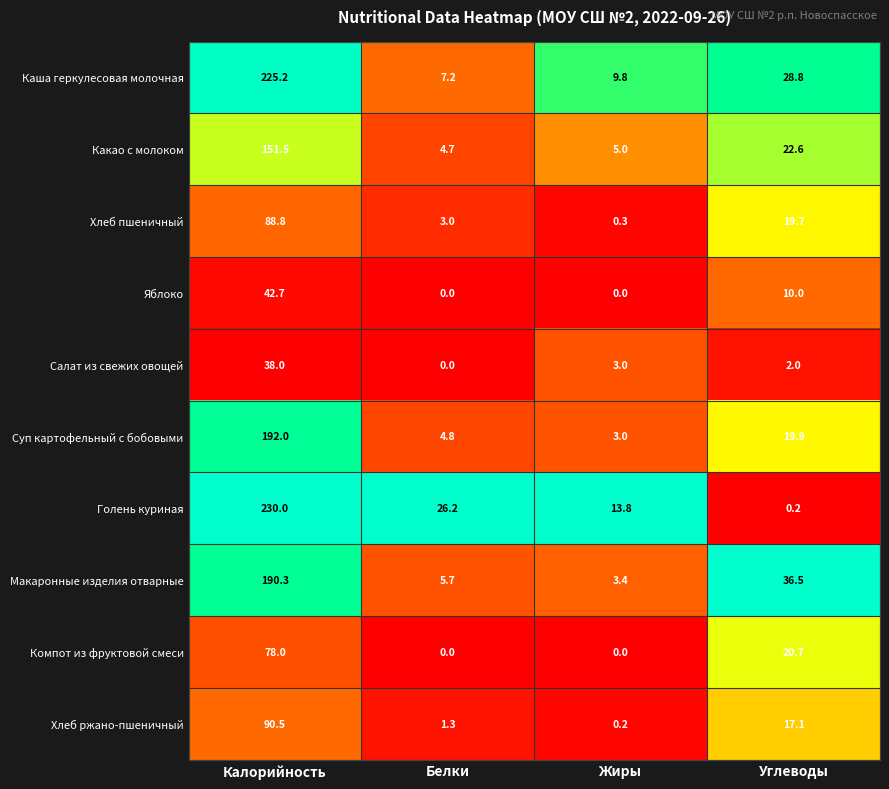

True or false: Голень куриная has a value of 18.9 at Жиры.

False